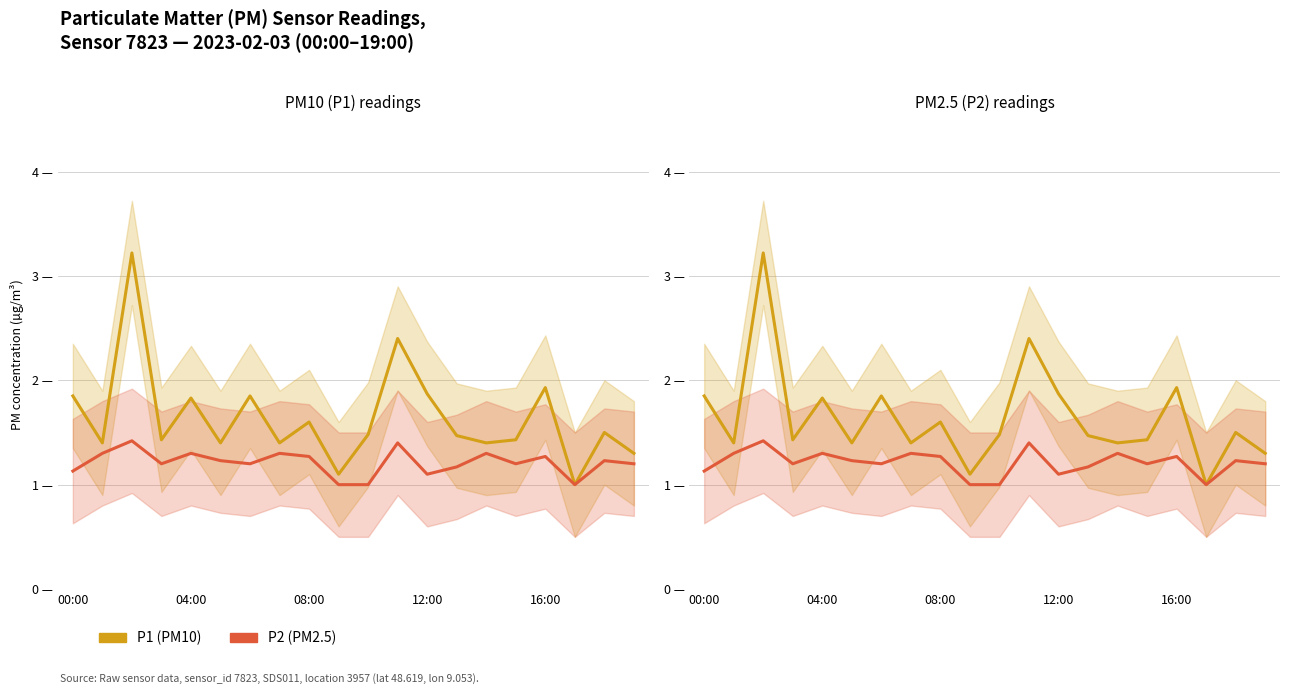

What is the difference between the P1 values at 17 and 00:00?

0.9